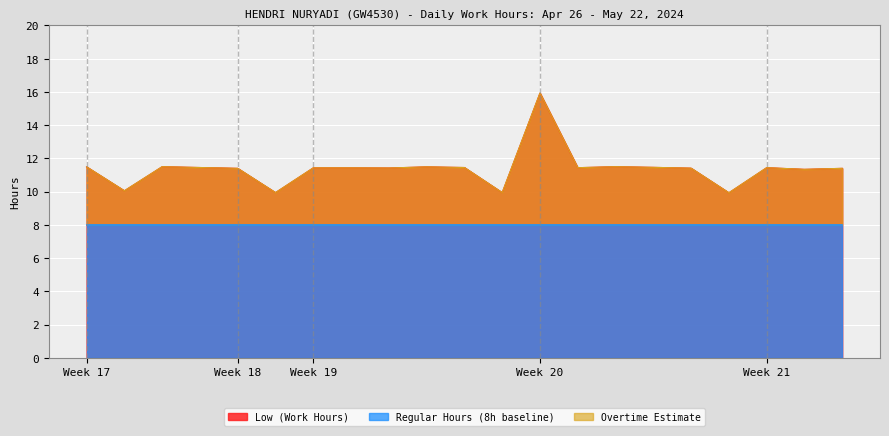

True or false: Overtime Estimate and Low (Work Hours) cross at least once.

False